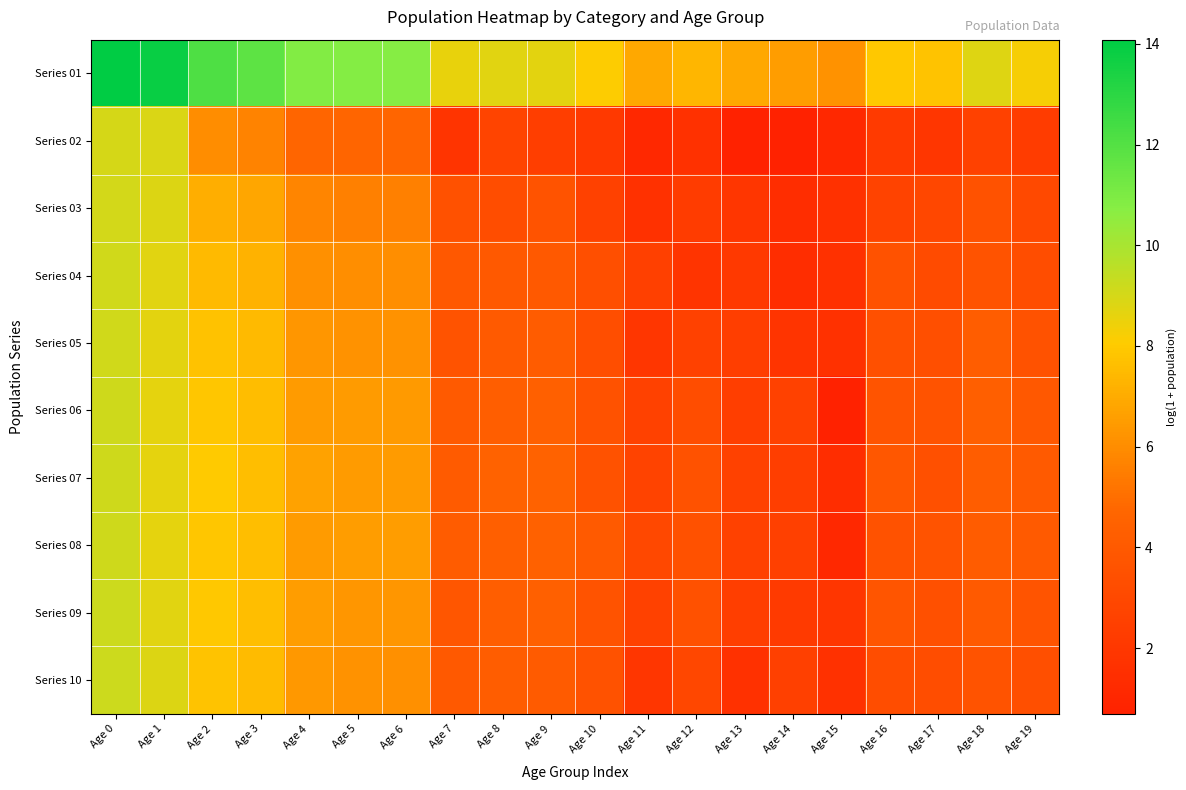

How many data points does each series have?

20